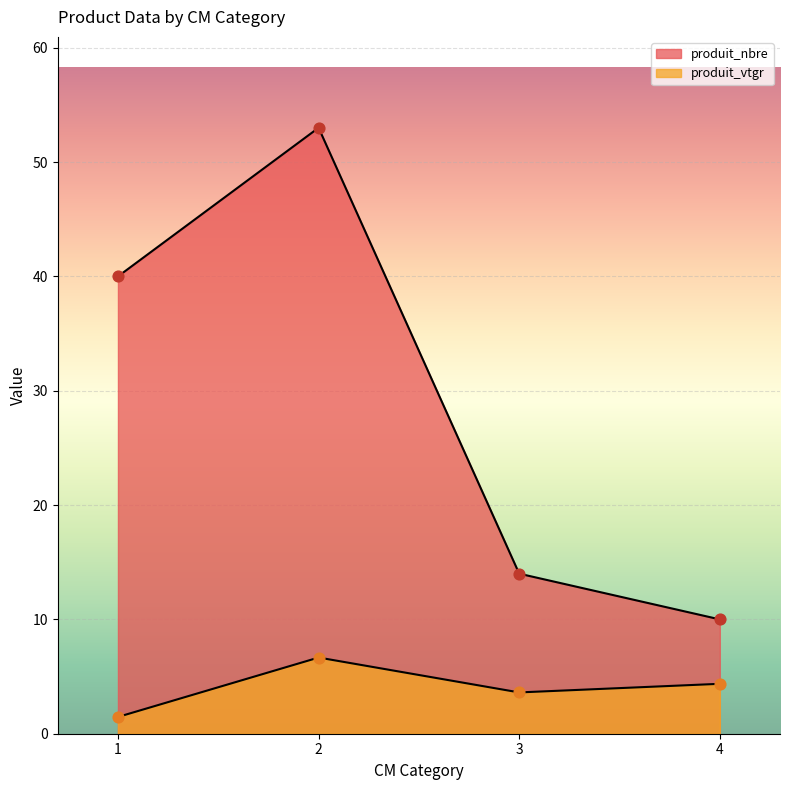

What is the total value across all series at 3?

17.6